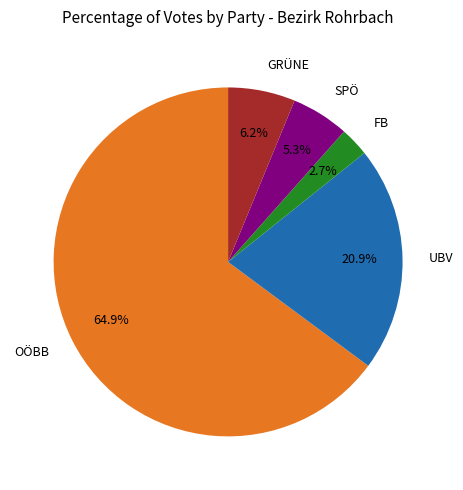

Count the number of slices in the pie.

5